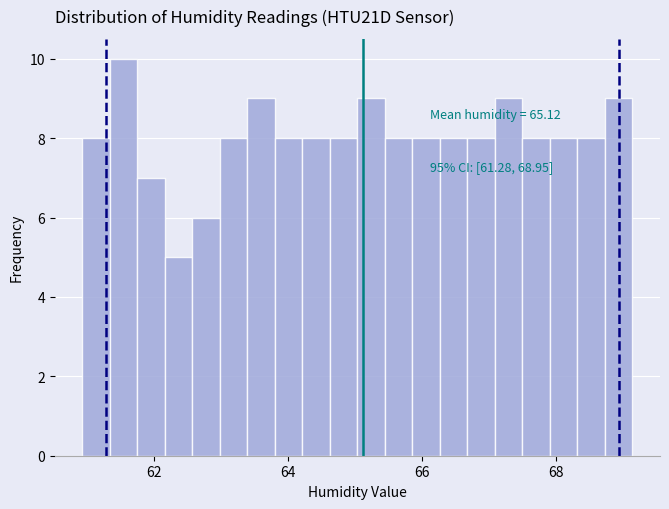

Read against the x-axis, roughly where is the centre of the tallest bar?

61.6